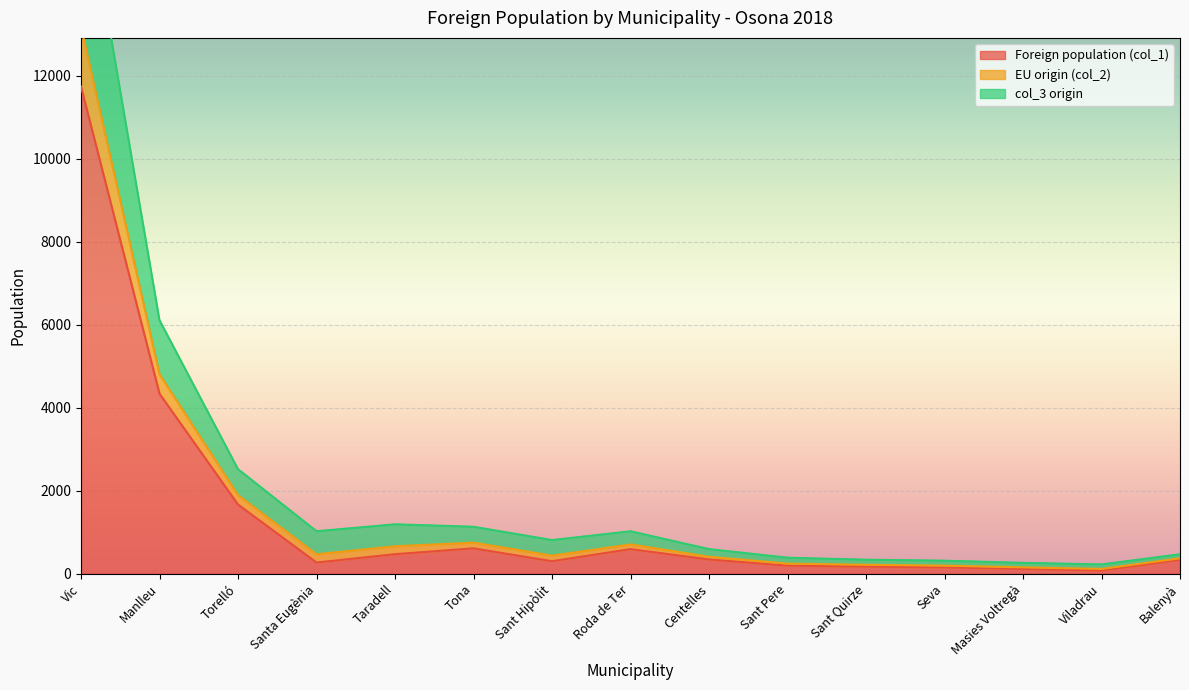

What is the sum of all col_3 origin values?

24603